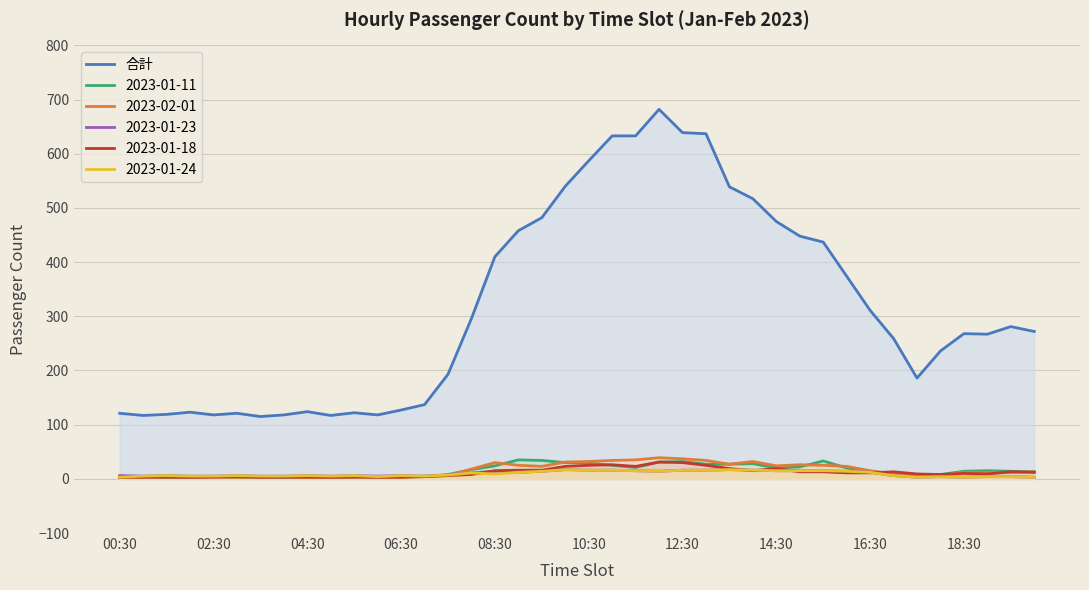

Which series has the largest total across all categories?

合計